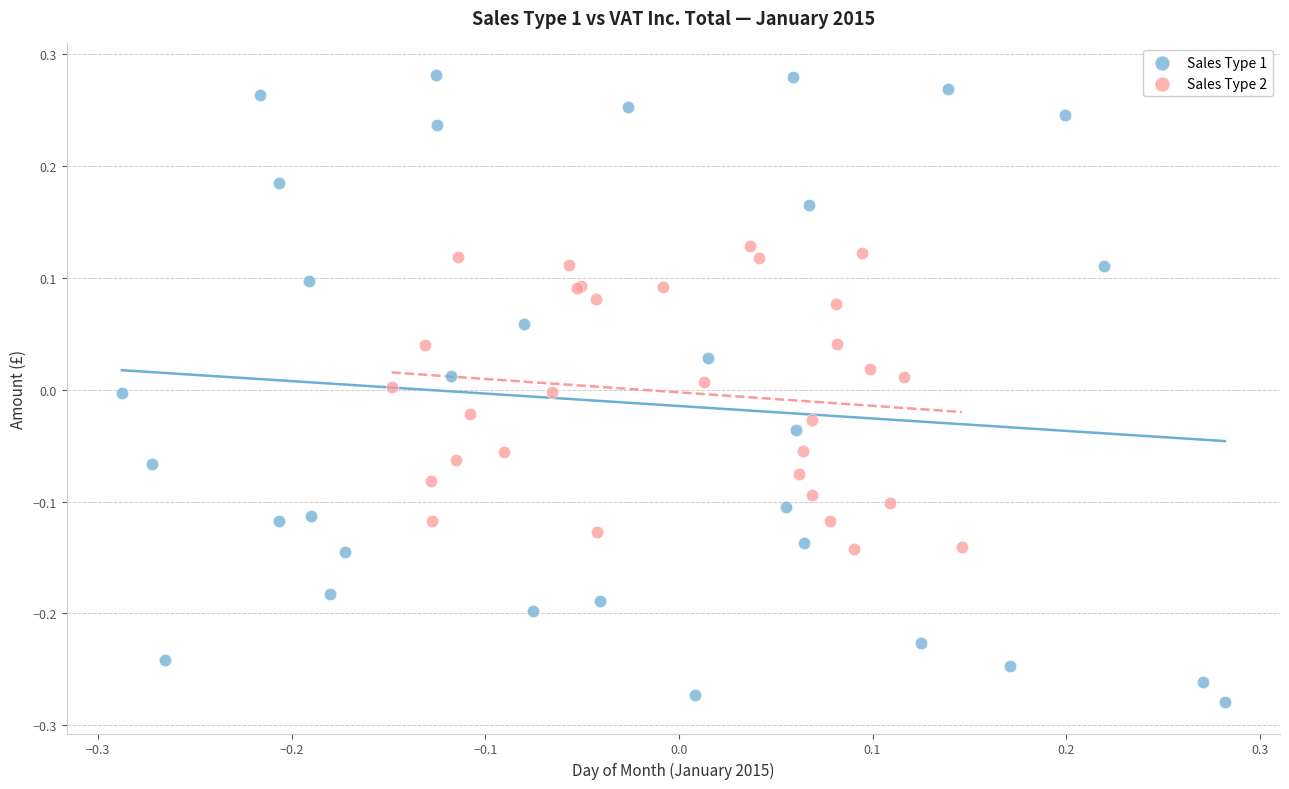

Which series has the widest spread of Y values?

Sales Type 1